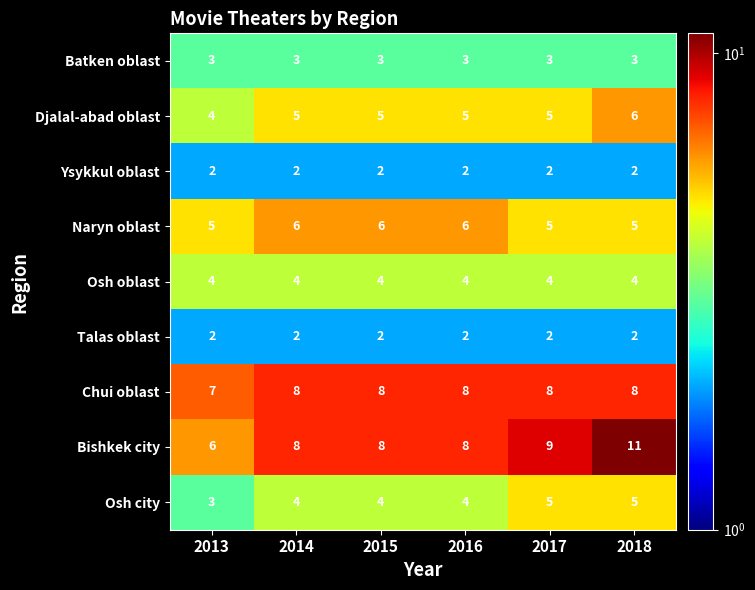

What is the approximate value of Osh city at 2013?

3